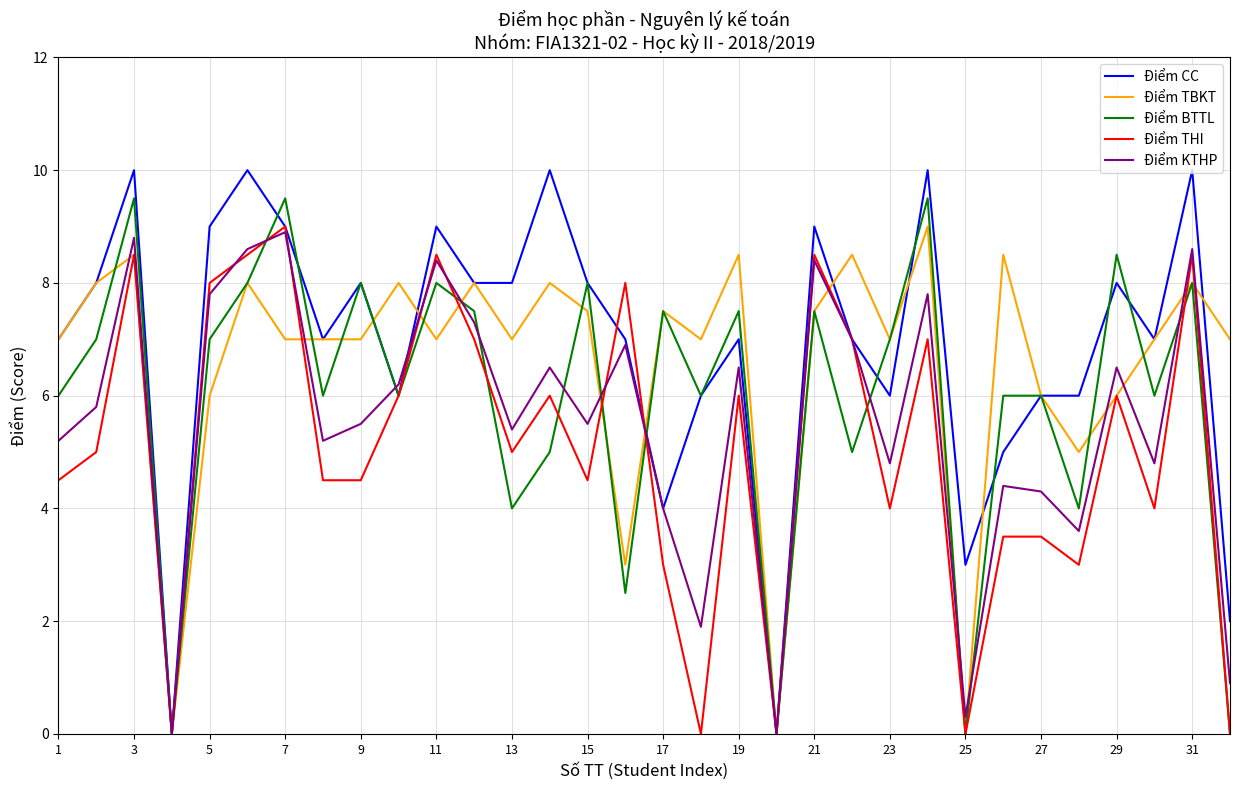

Rank the series by their average value, from lowest to highest.

Điểm THI, Điểm KTHP, Điểm BTTL, Điểm TBKT, Điểm CC